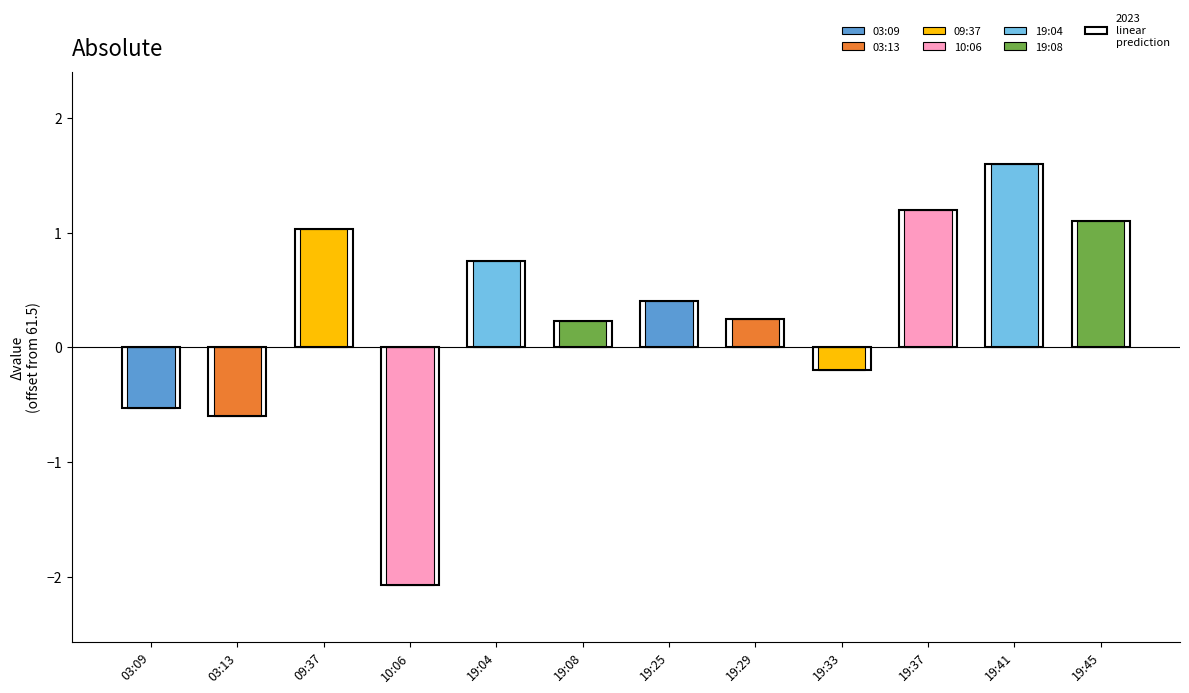

What is the change in value from 10:06 to 19:45?

+3.2